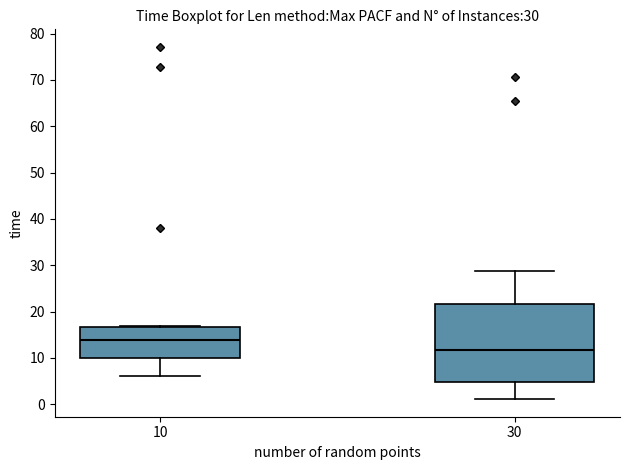

Comparing the boxes themselves (not the whiskers), which one is the tallest?

30